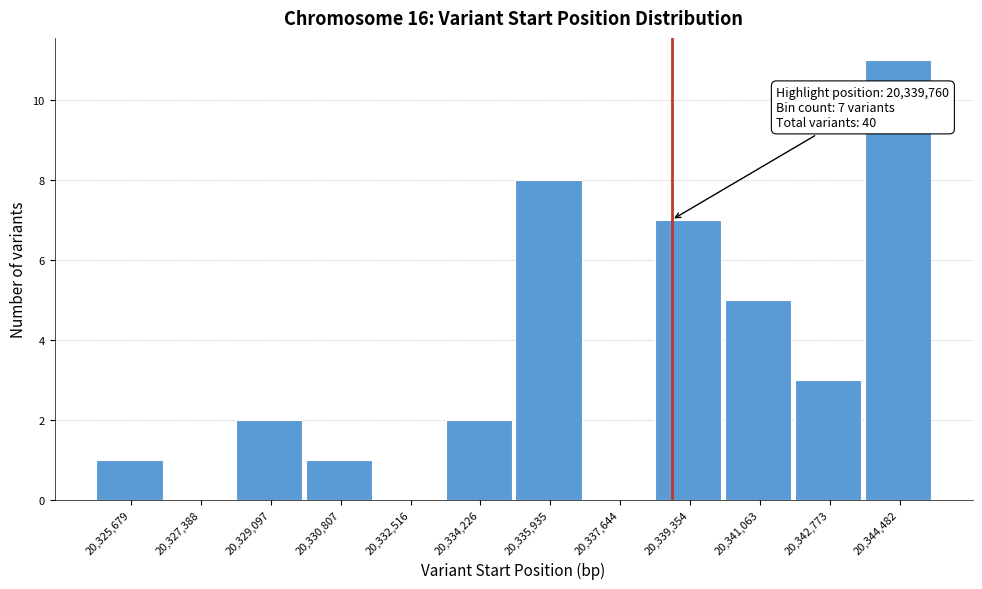

Reading left to right, extract all data points from this chart.

20,325,679=1	20,327,388=0	20,329,097=2	20,330,807=1	20,332,516=0	20,334,226=2	20,335,935=8	20,337,644=0	20,339,354=7	20,341,063=5	20,342,773=3	20,344,482=11